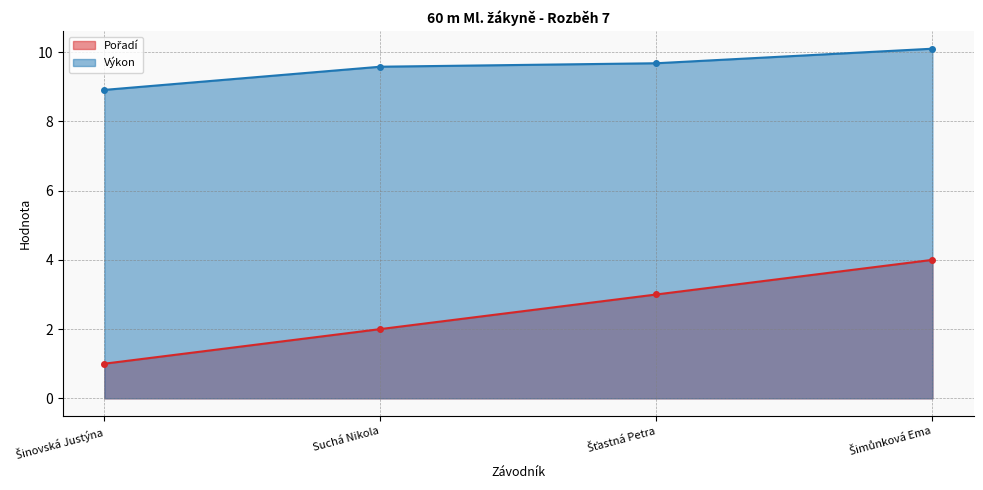

True or false: Výkon has more than 2 points higher than both neighbors.

False